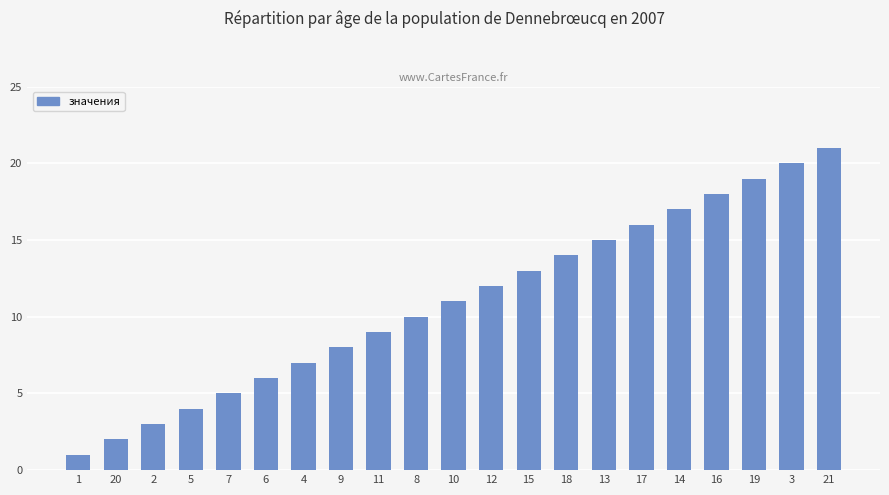

Which label corresponds to the largest value in the chart?

21